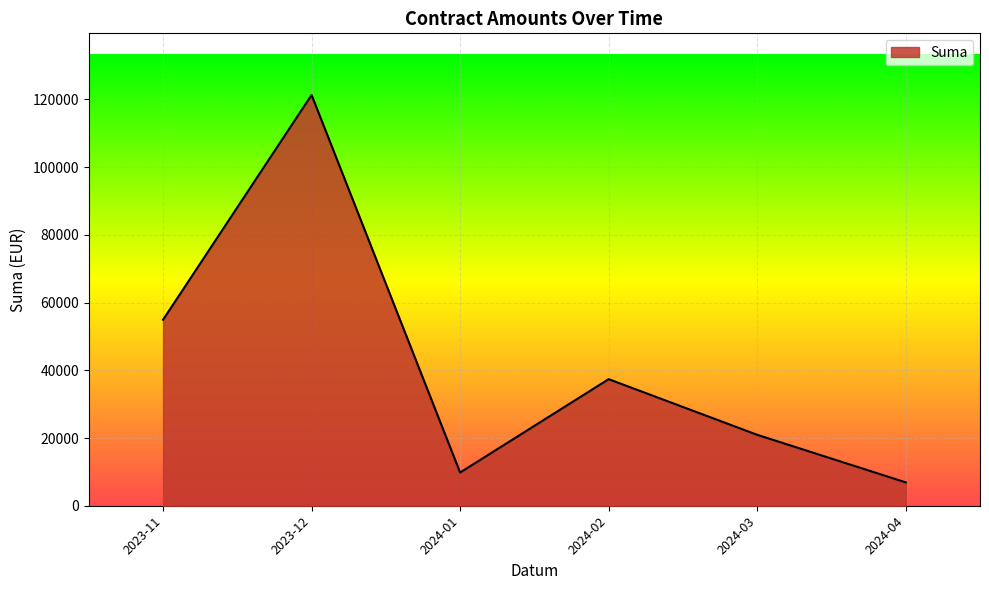

What is the minimum value shown in the chart?

6900.0